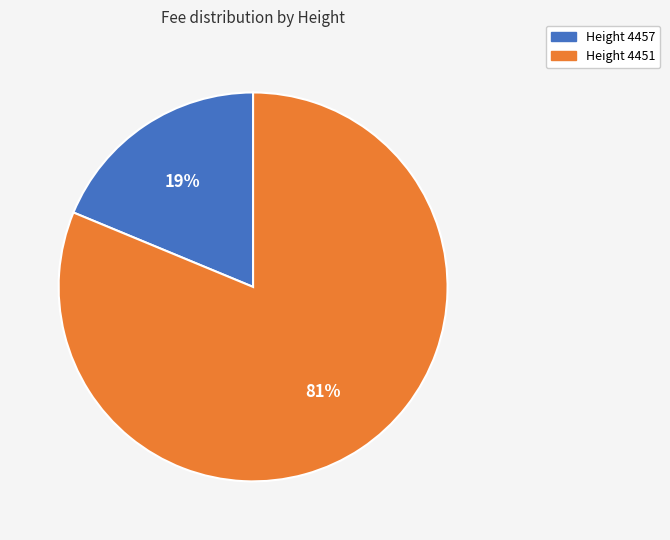

How many slices are in this pie chart?

2